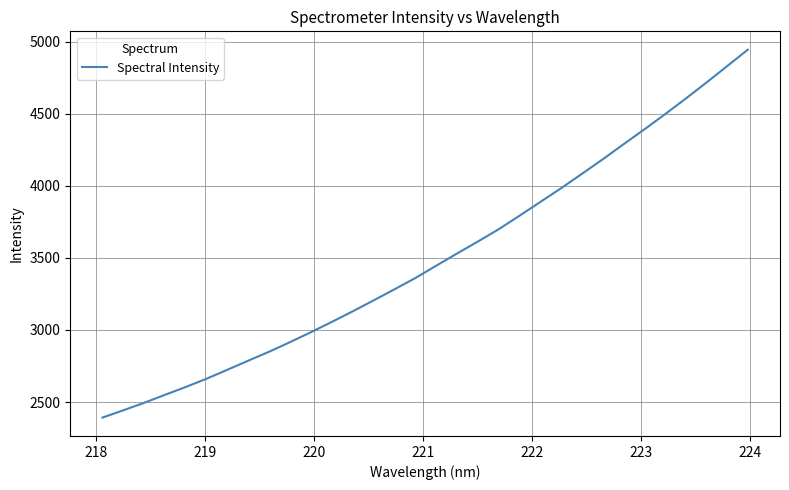

What is the minimum value shown in the chart?

2392.4